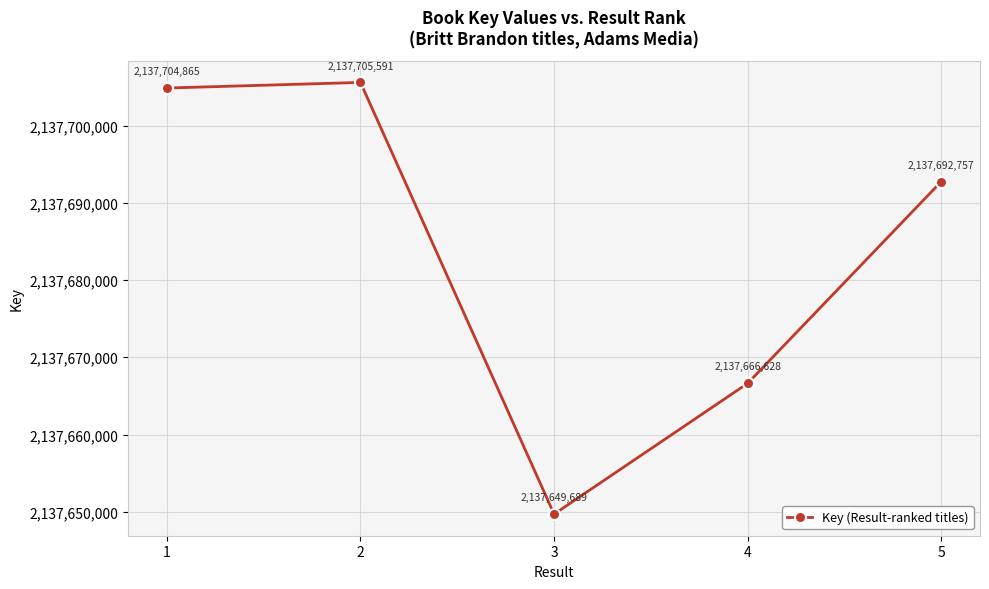

At which category does the chart reach its peak across all series?

2